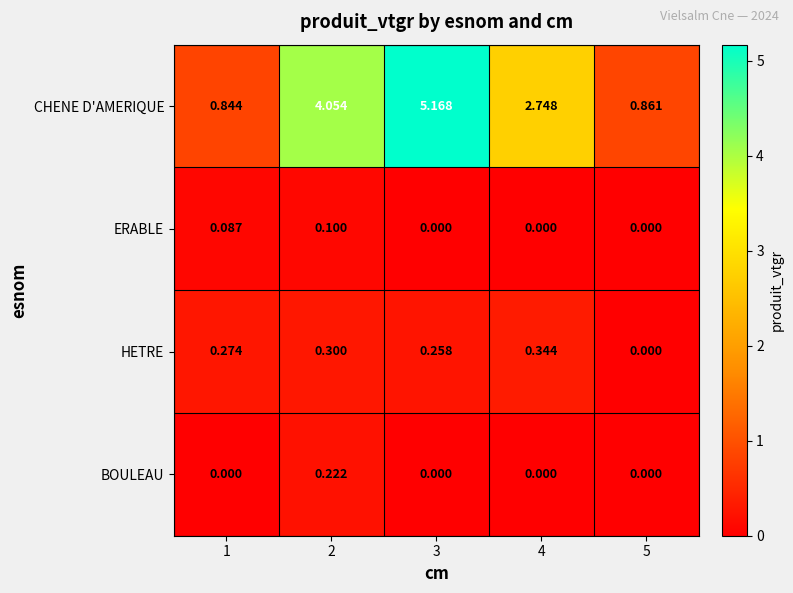

Which series has the widest spread of values?

CHENE D'AMERIQUE